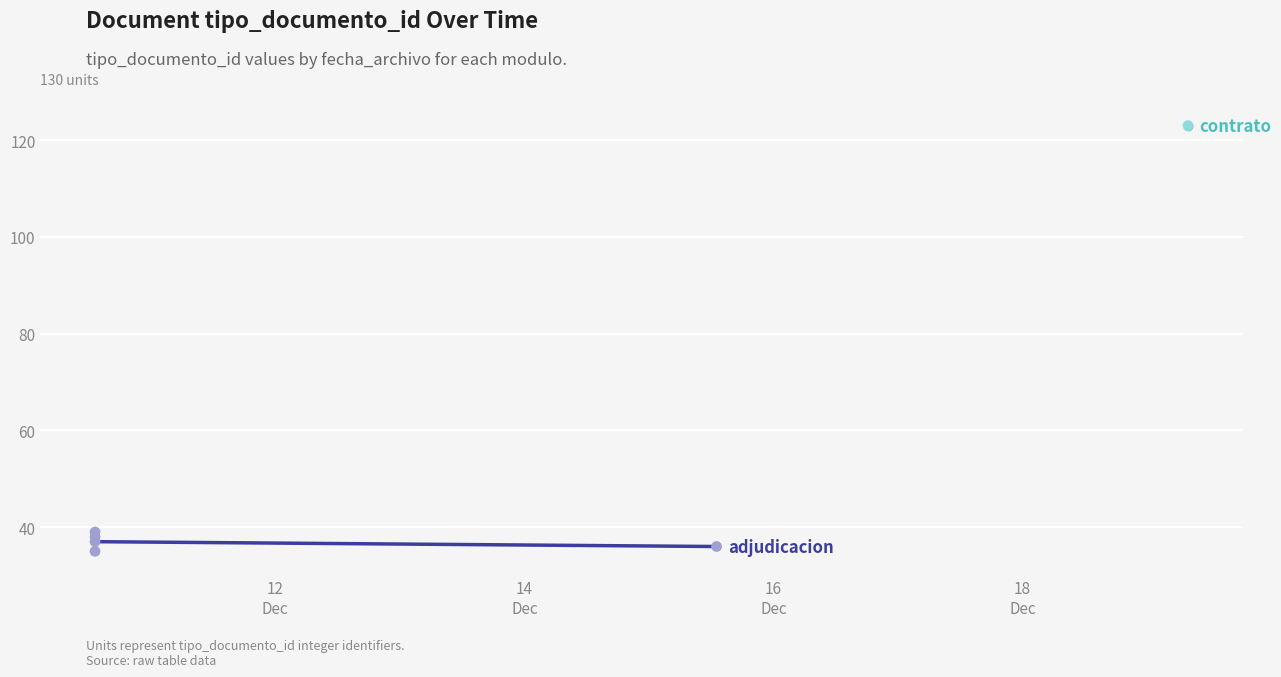

Between 12
Dec and 14
Dec, which is larger?

14
Dec